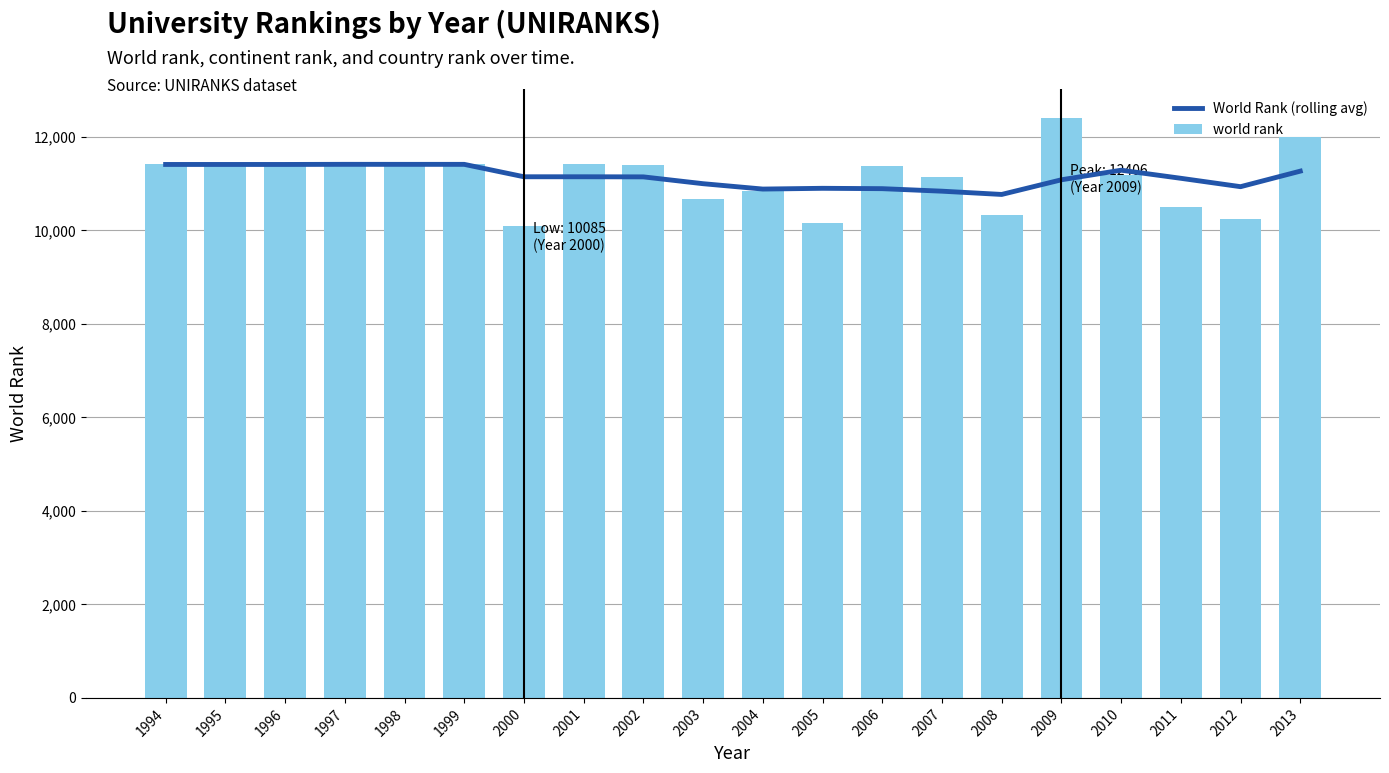

What is the value of the world rank bar at the 5th from the left?

11412